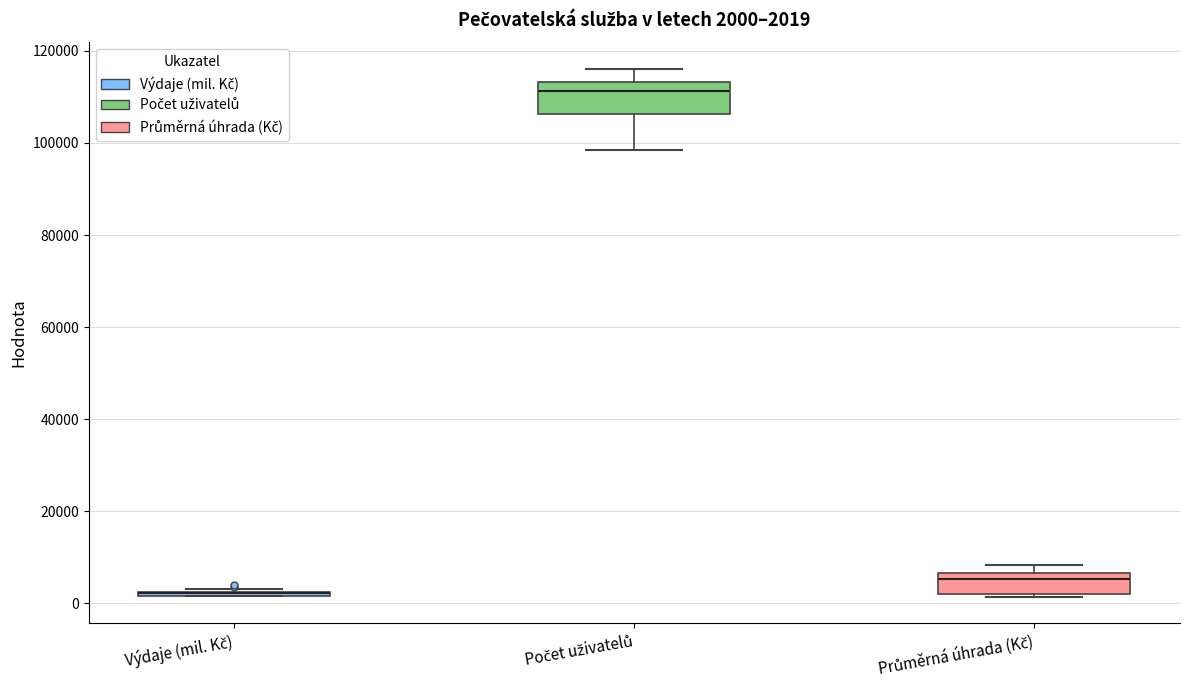

Comparing the boxes themselves (not the whiskers), which one is the tallest?

Počet uživatelů